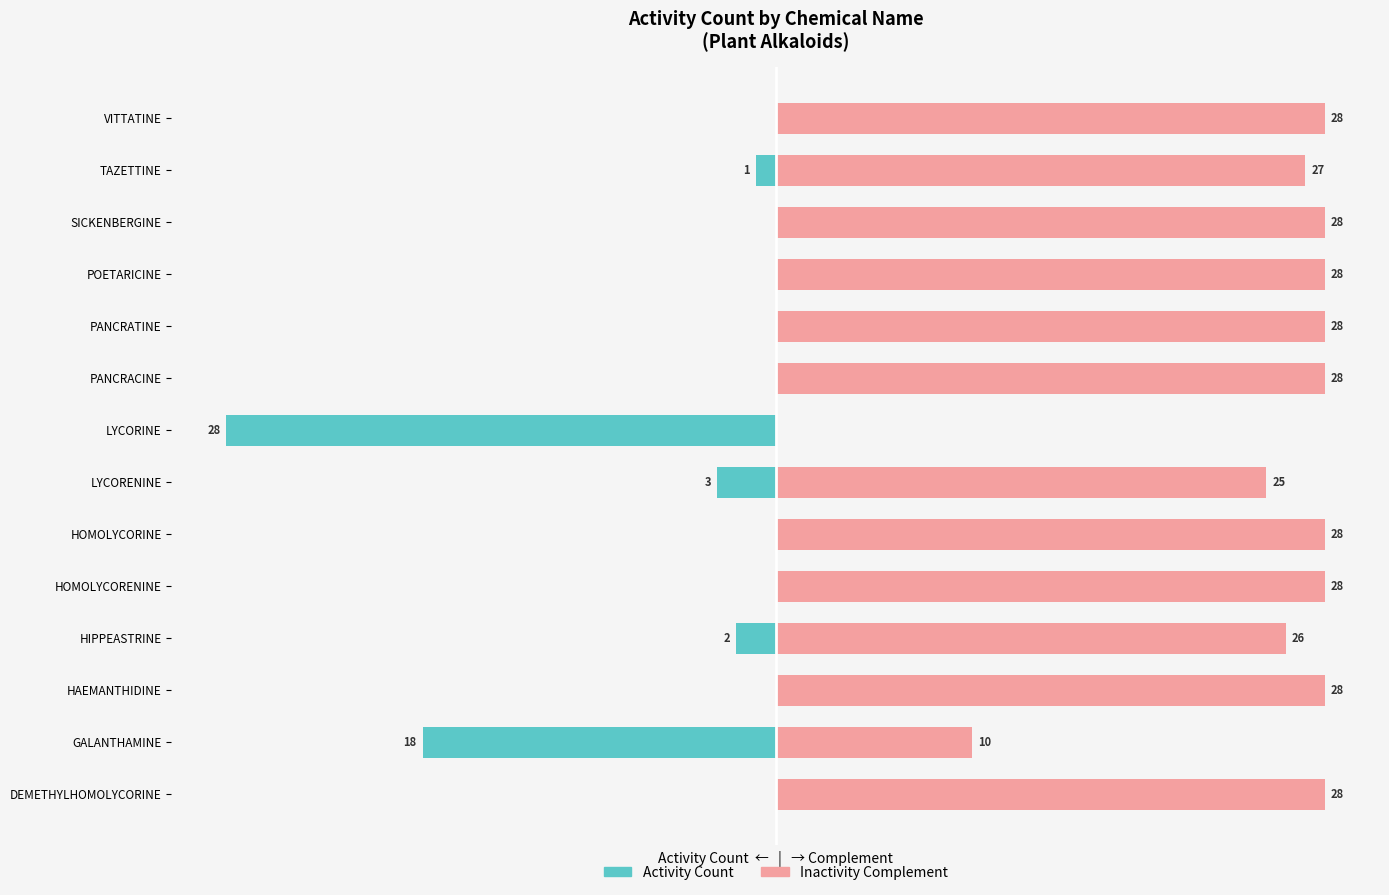

True or false: Inactivity Complement has a value of 47 at 8.

False